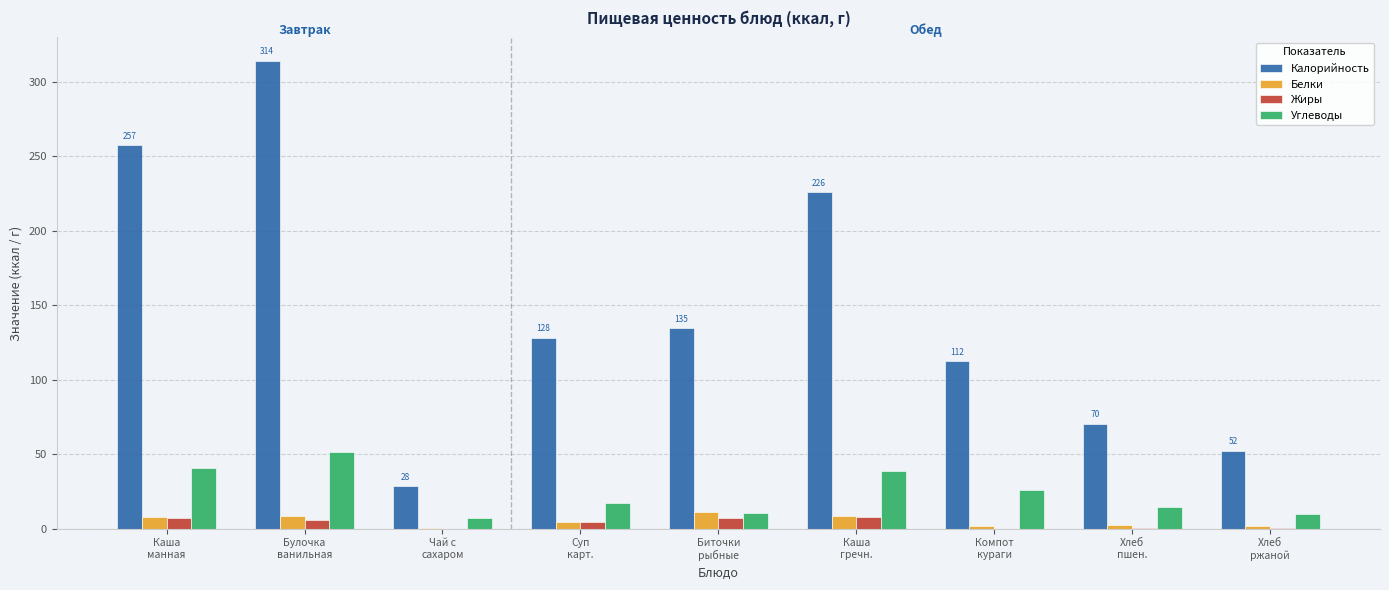

What is the approximate value of Белки at Чай с
сахаром?

0.2